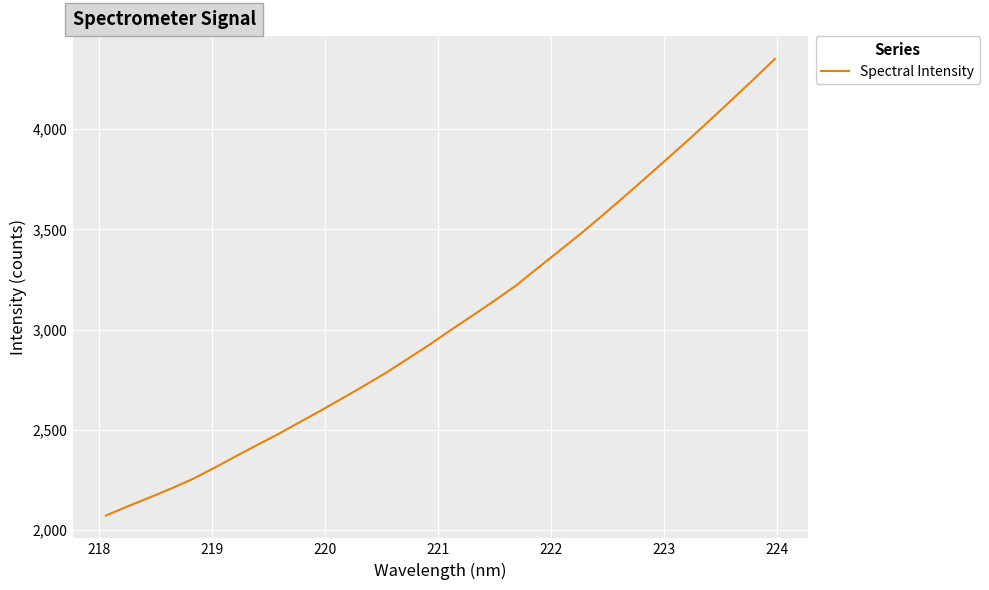

What is the minimum value shown in the chart?

2072.7